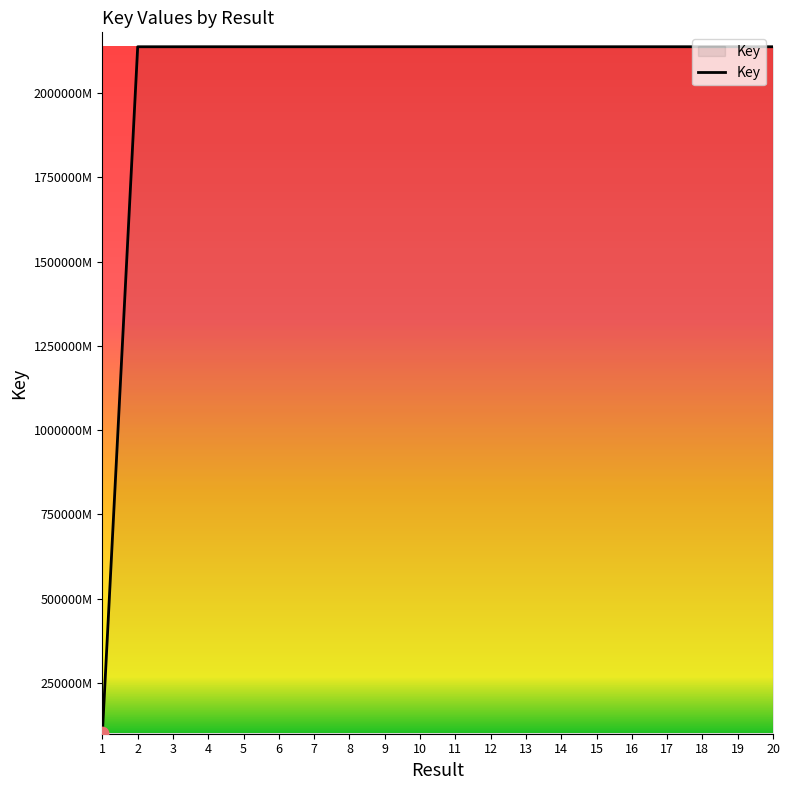

Is this an area chart (filled region under the line)?

Yes